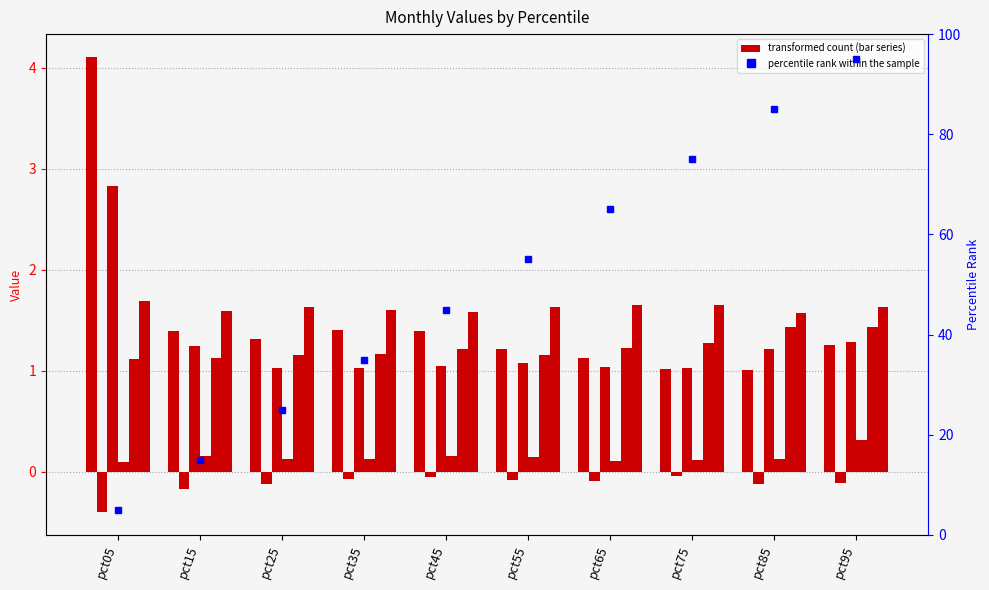

What is the approximate value of May at pct55?

1.2